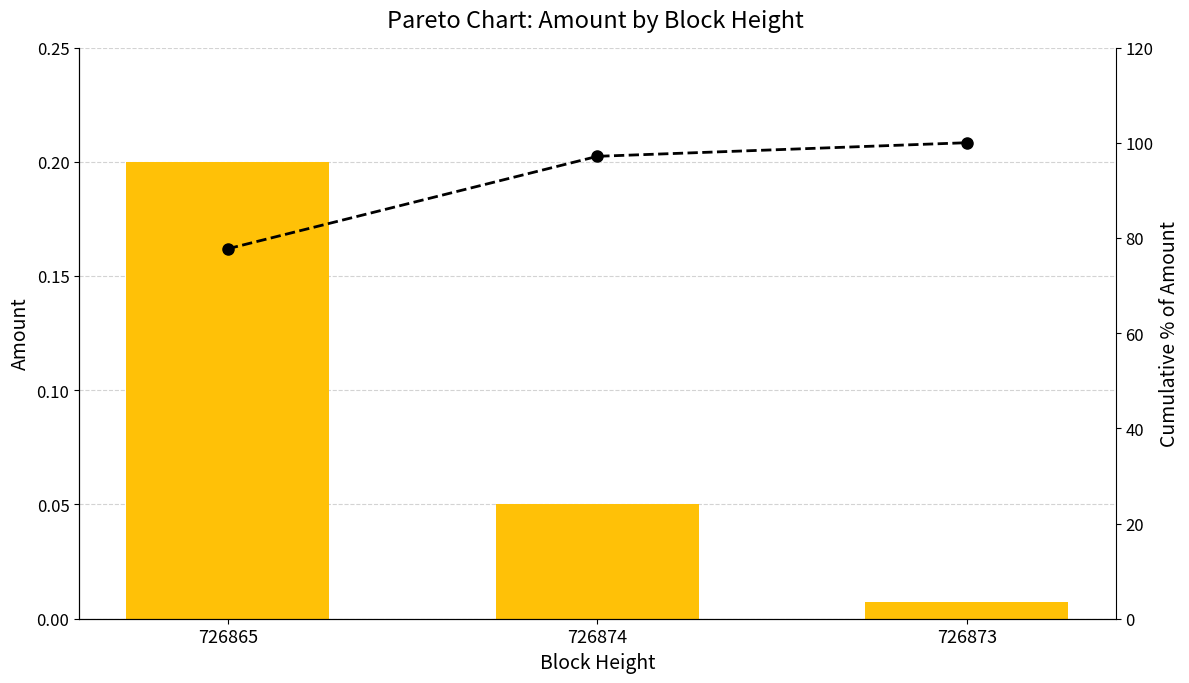

At 726873, list the series in order from smallest to largest.

Amount, Cumulative %